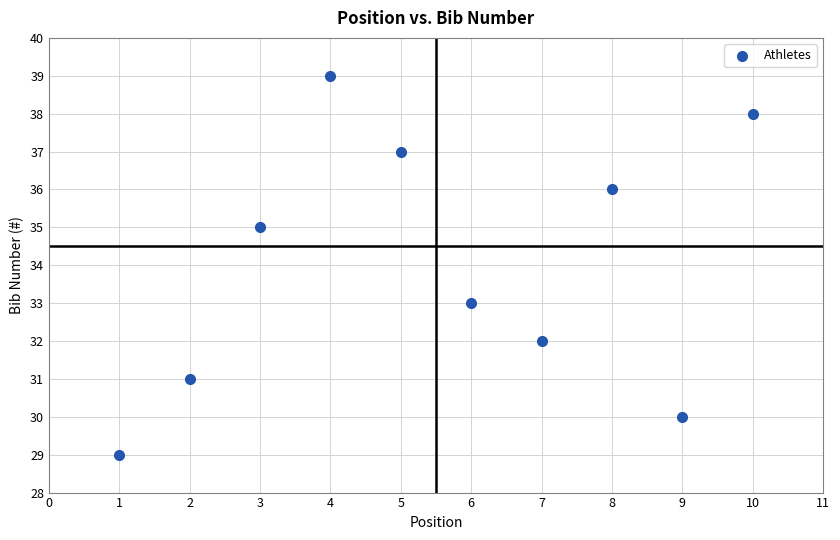

What is the average X value?

6